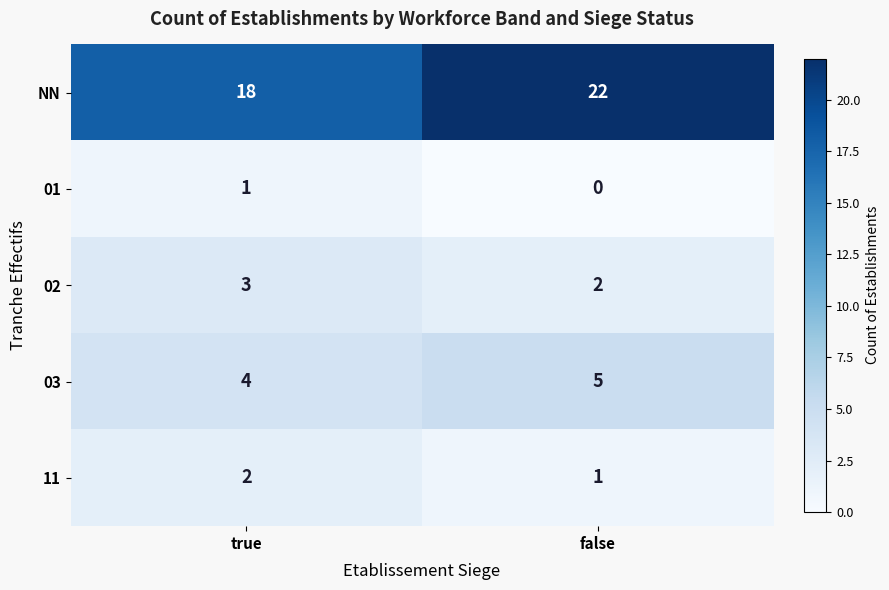

Reading left to right, extract all data points from this chart.

NN: 18	22
01: 1	0
02: 3	2
03: 4	5
11: 2	1